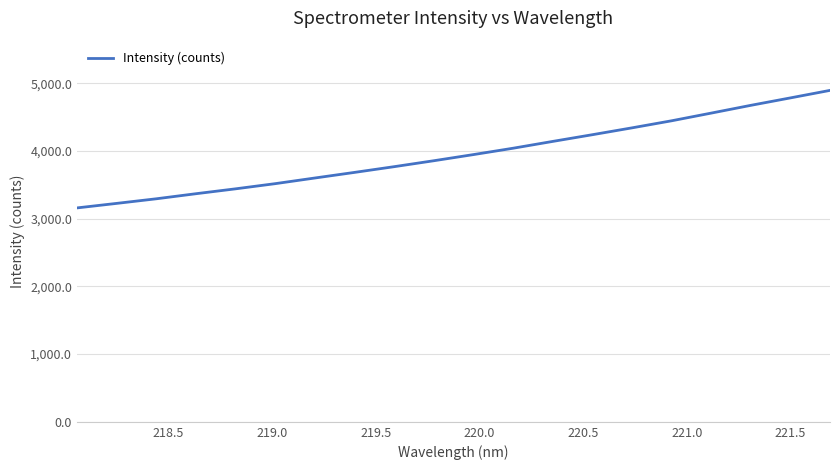

What is the difference between the maximum and minimum values?

1735.7